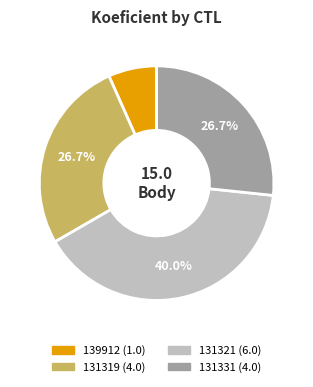

Does any single category account for the majority?

No